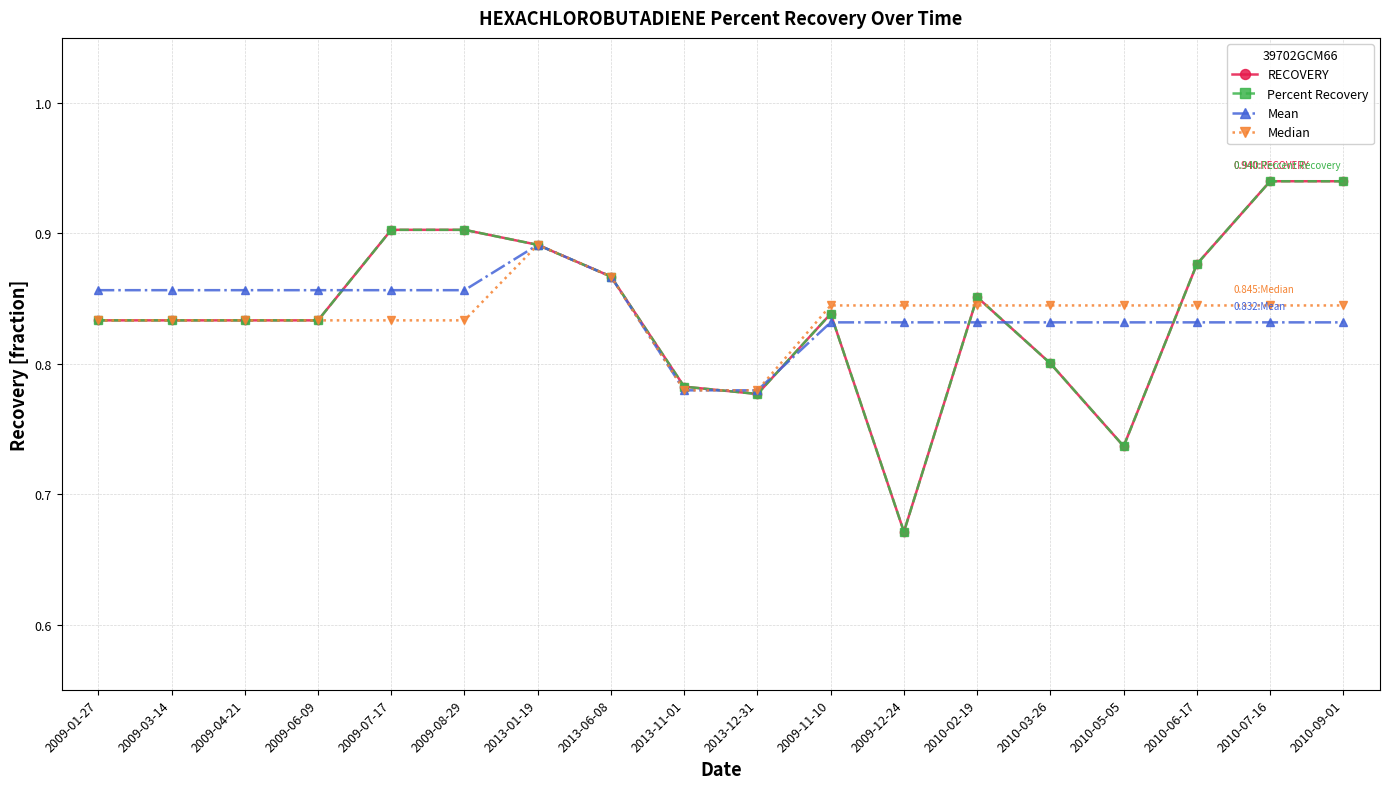

At which label is RECOVERY closest to 0?

2009-12-24